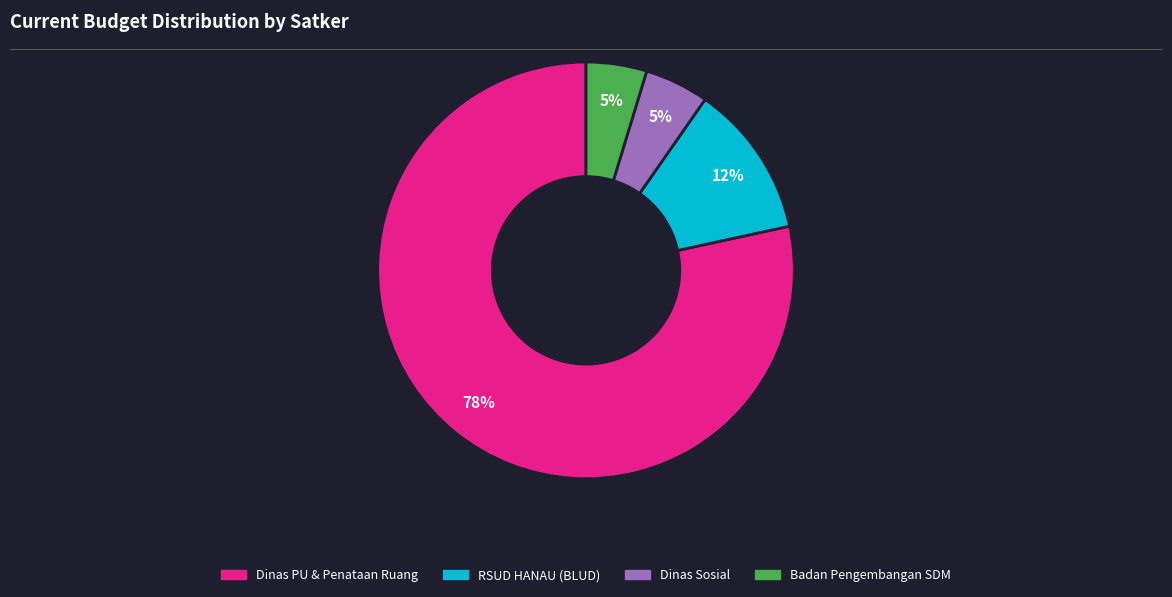

To the nearest percent, what is the difference between the Dinas Sosial and RSUD HANAU (BLUD) slice percentages?

7%